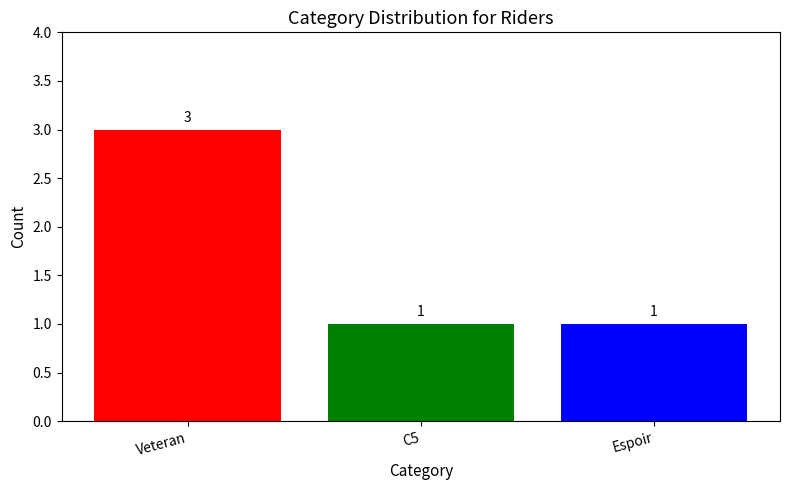

Which category has the highest value across all series?

Veteran